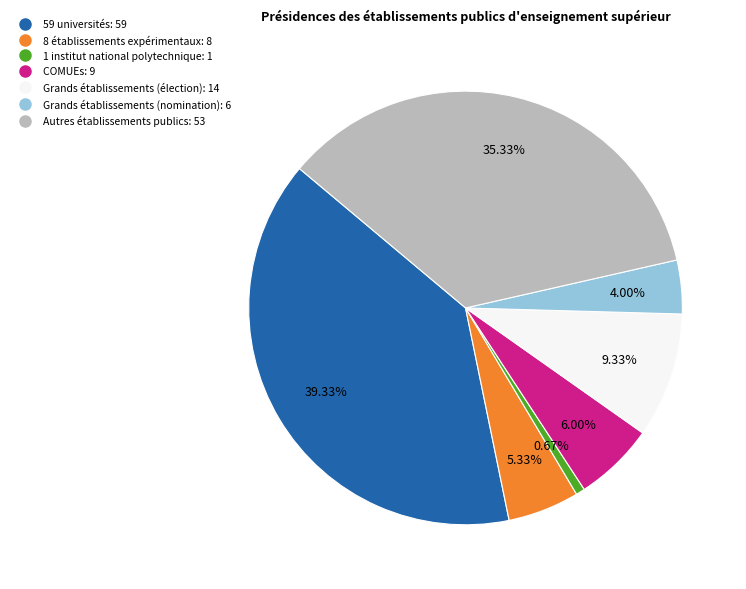

Is the sum of 8 établissements expérimentaux and Autres établissements publics greater than half?

No